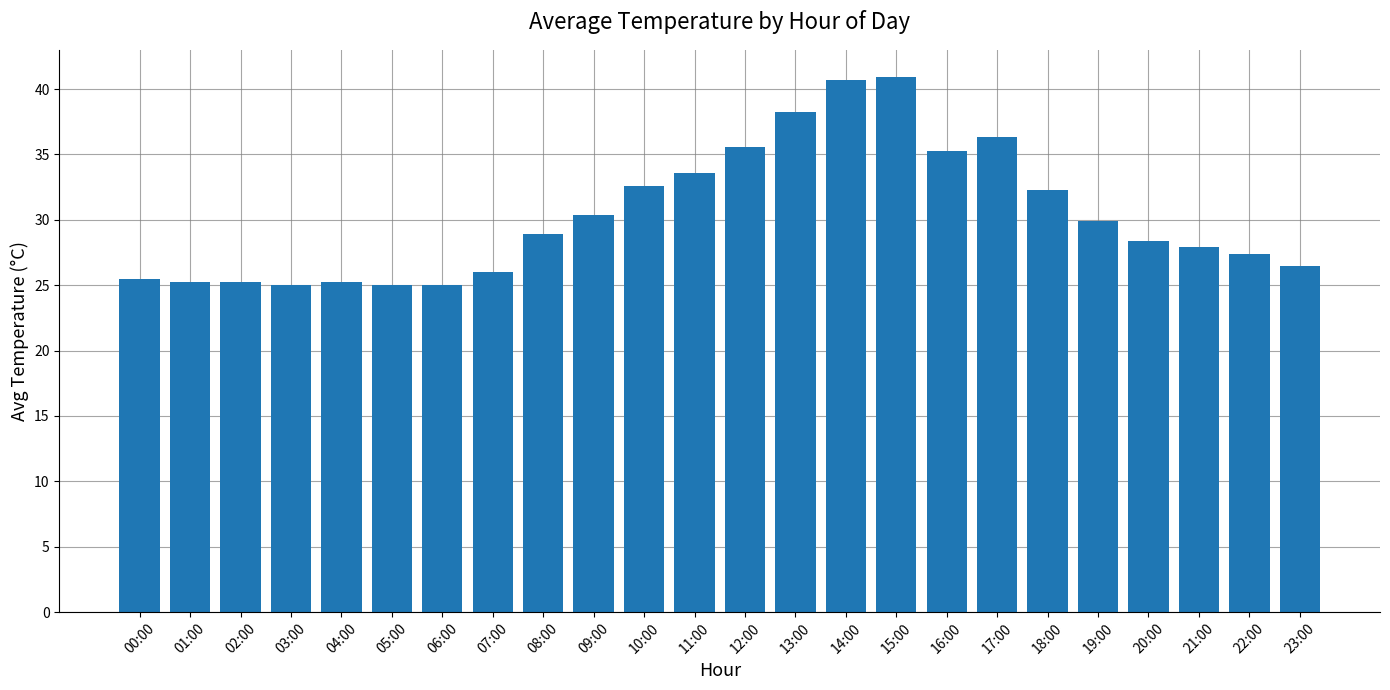

Are the bars horizontal?

No